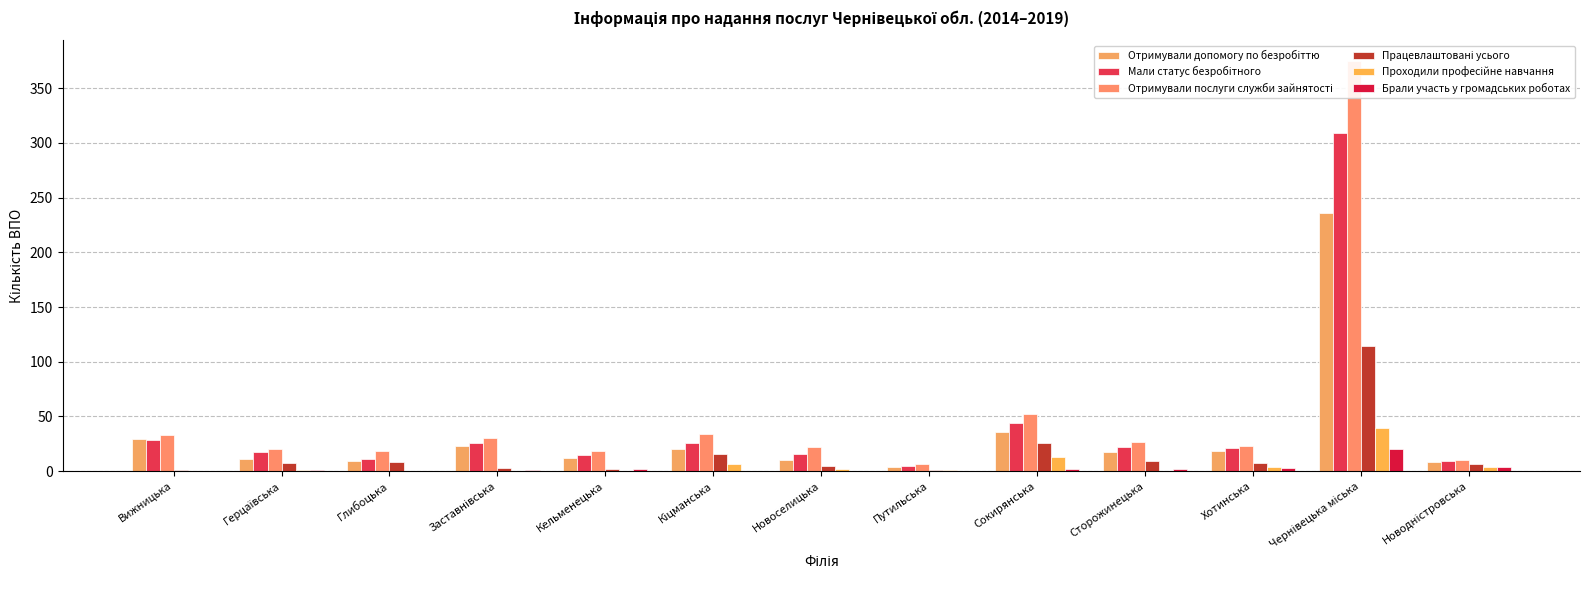

Which series has the widest spread of values?

Отримували послуги служби зайнятості